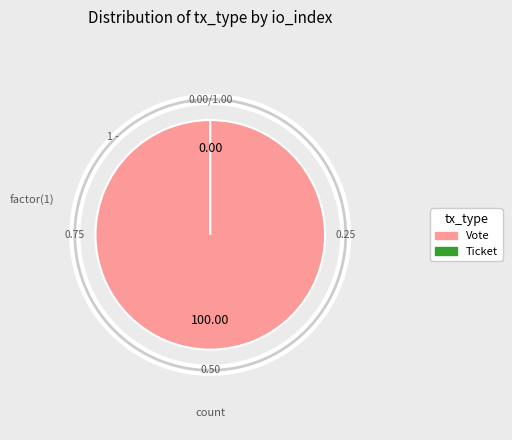

What percentage do Vote and Ticket together represent?

100.0%